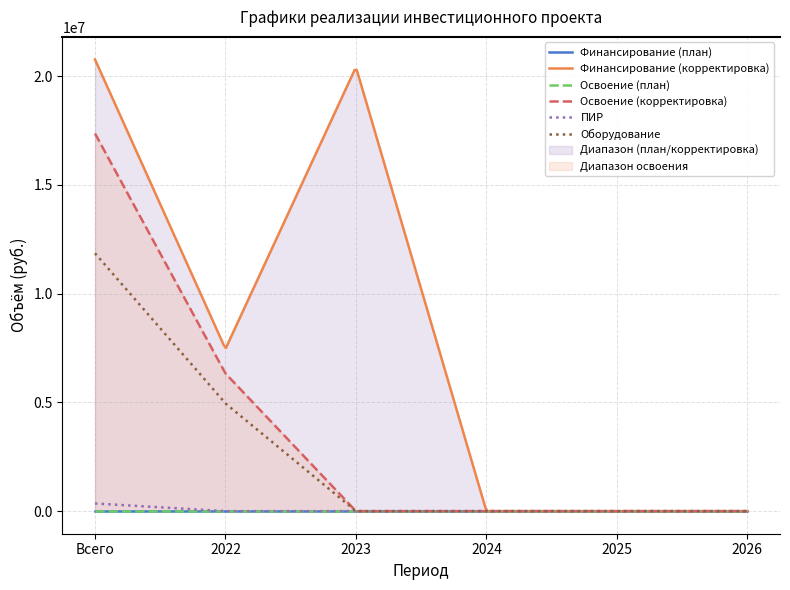

True or false: Освоение (план) has a value of 0 at Всего.

True